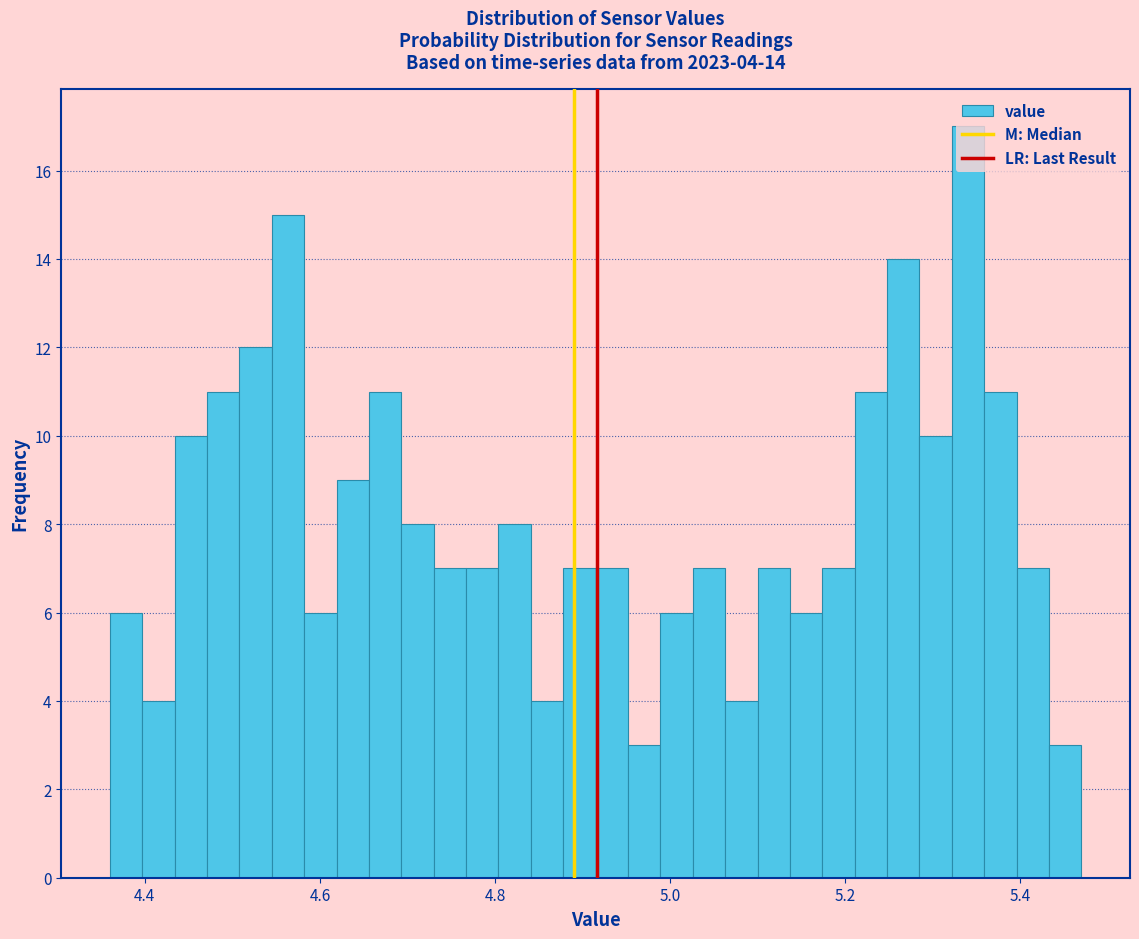

Read against the x-axis, roughly where is the centre of the tallest bar?

5.34